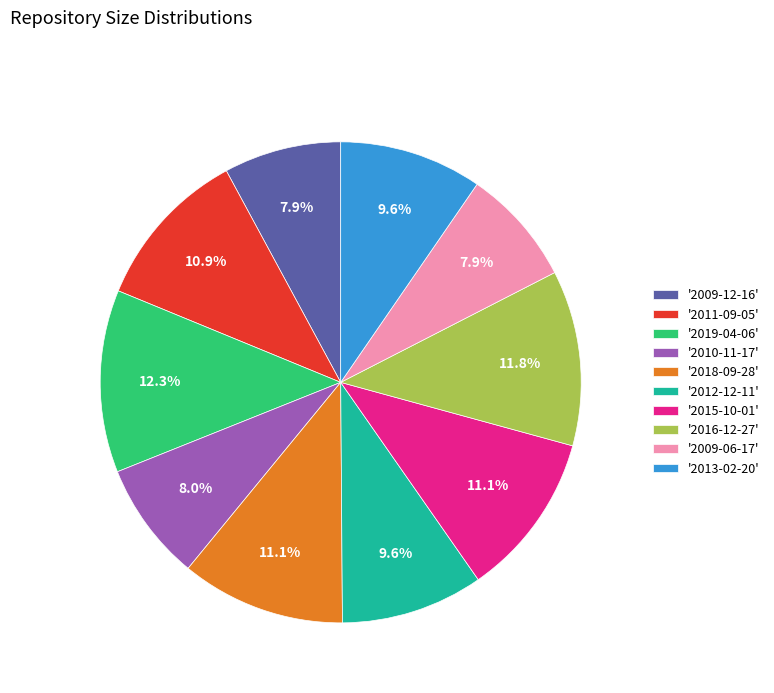

Is there a majority slice in this chart?

No